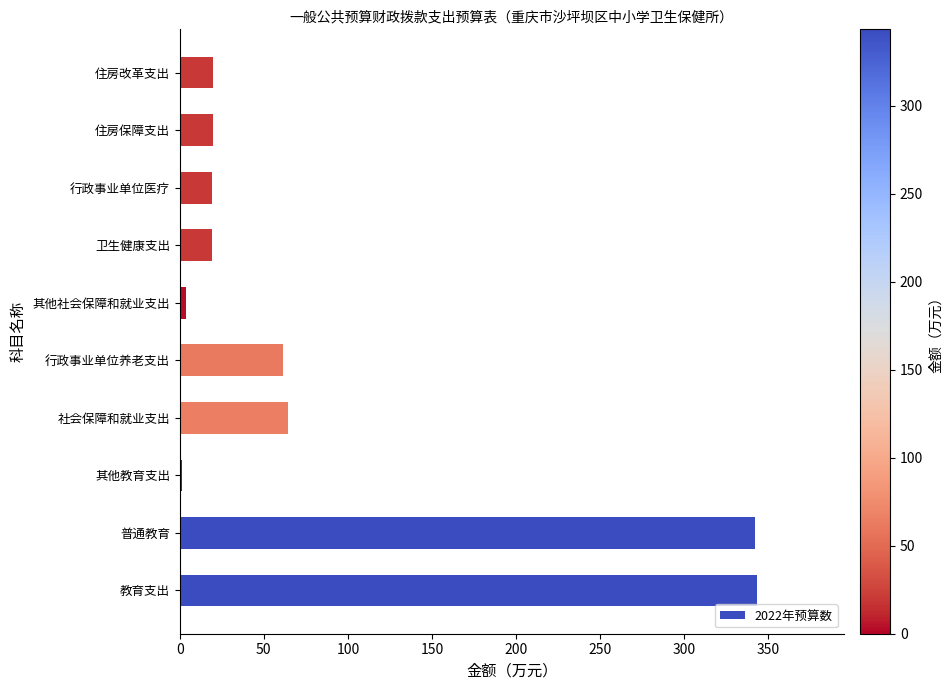

Which has a higher value, 普通教育 or 社会保障和就业支出?

普通教育